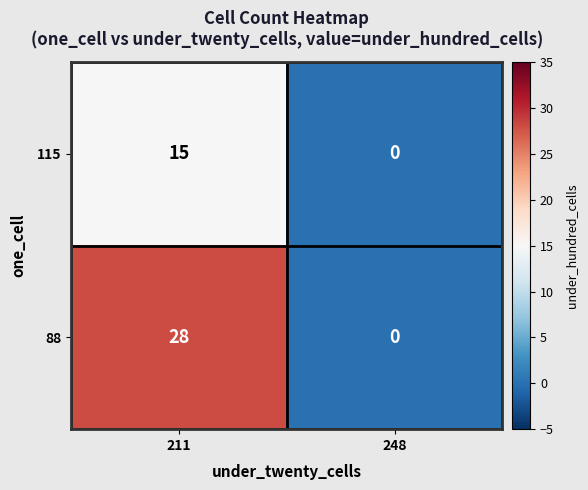

What is the difference between the highest and lowest values at 211?

13